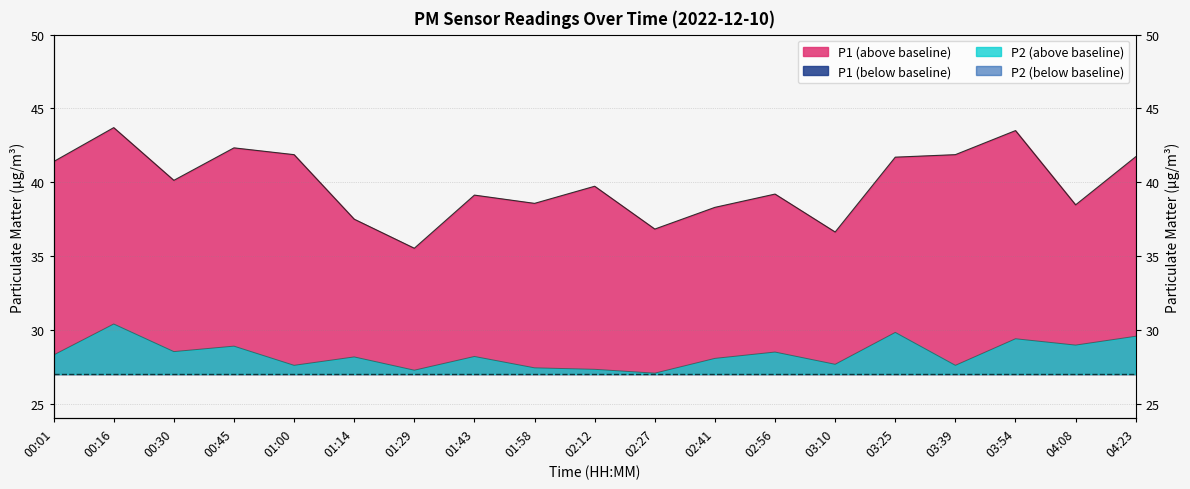

Rank the series by their maximum value, from lowest to highest.

P2, P1